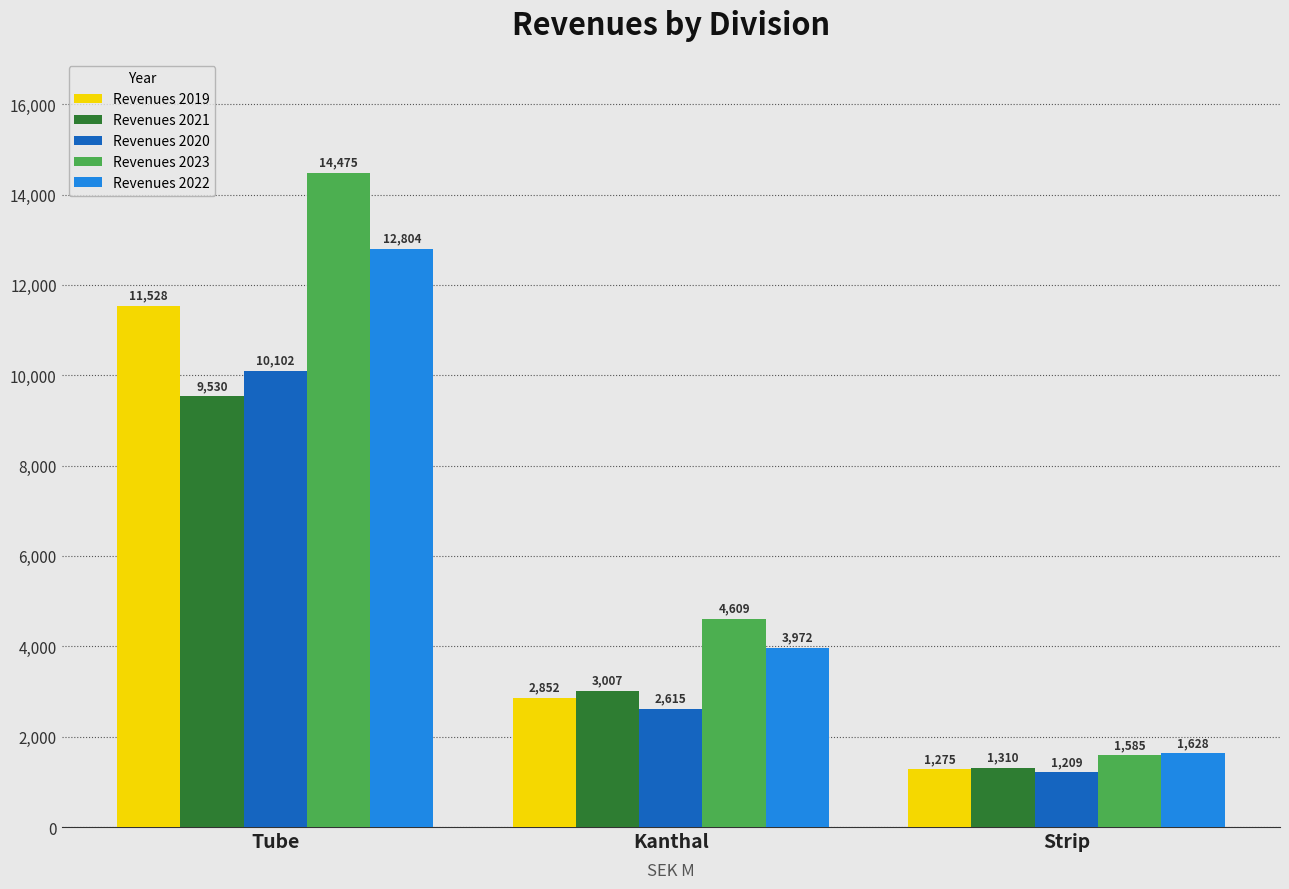

At which label does Revenues 2022 first exceed 3972?

Tube